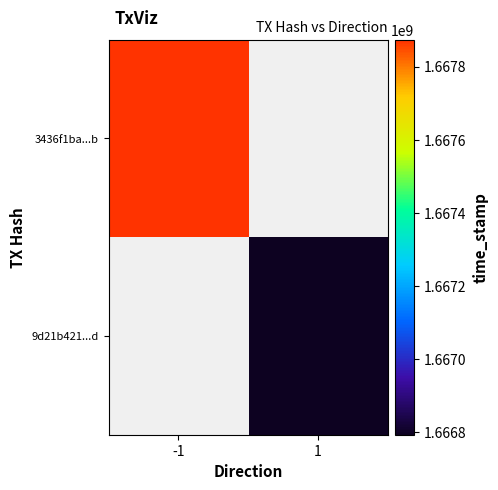

True or false: 9d21b421...d has a value of 2915506383.9 at 1.

False